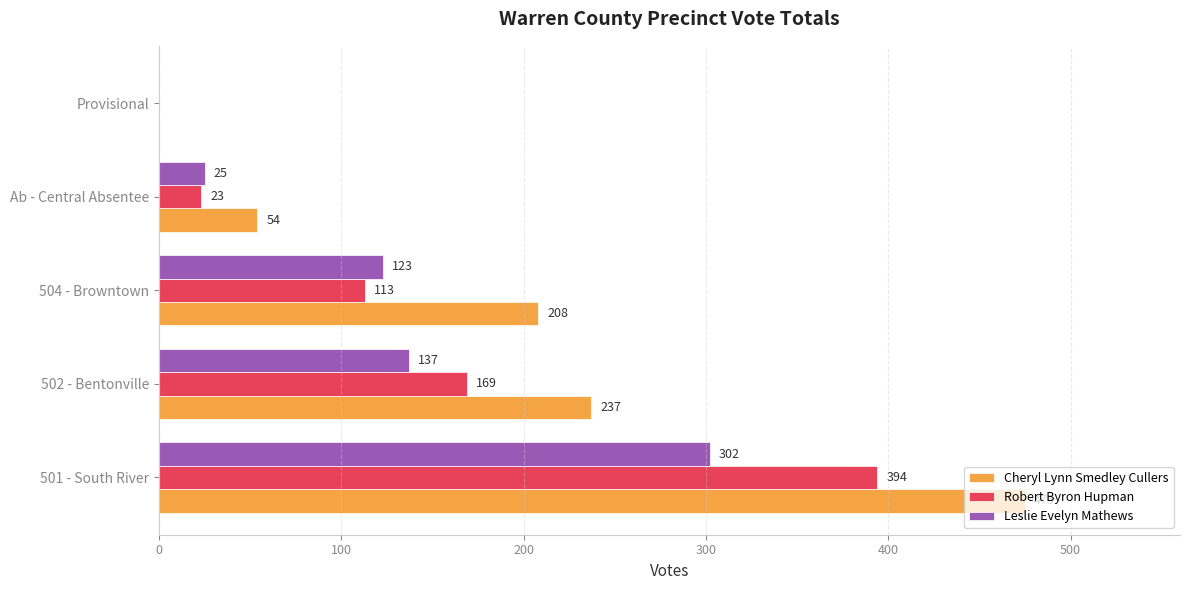

How many data points does each series have?

5